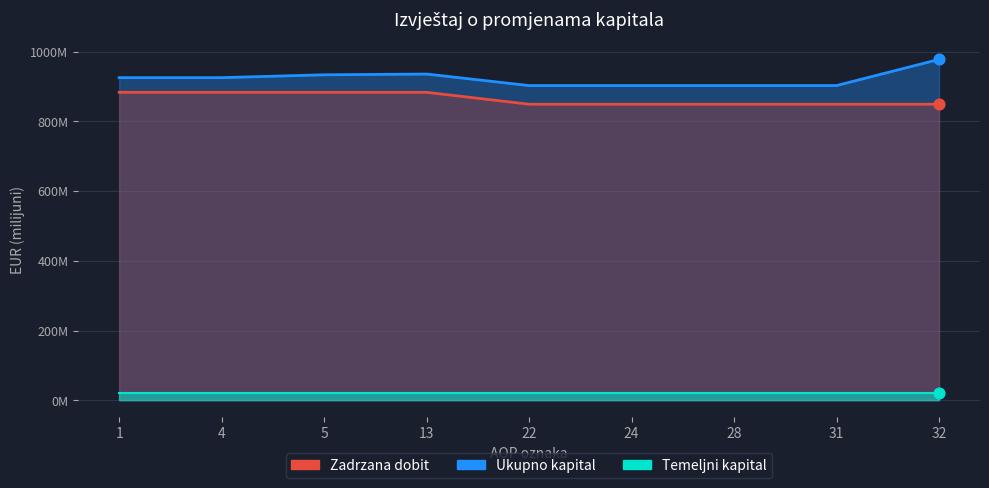

At how many categories does at least one series exceed 966?

1